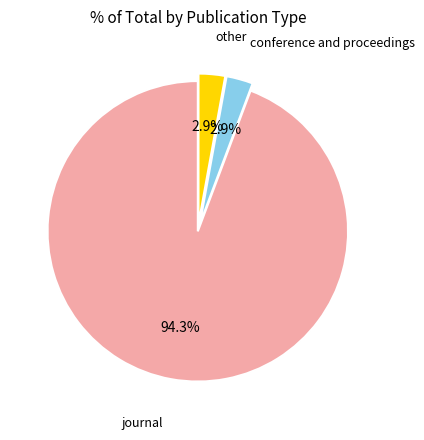

Does any single category account for the majority?

Yes